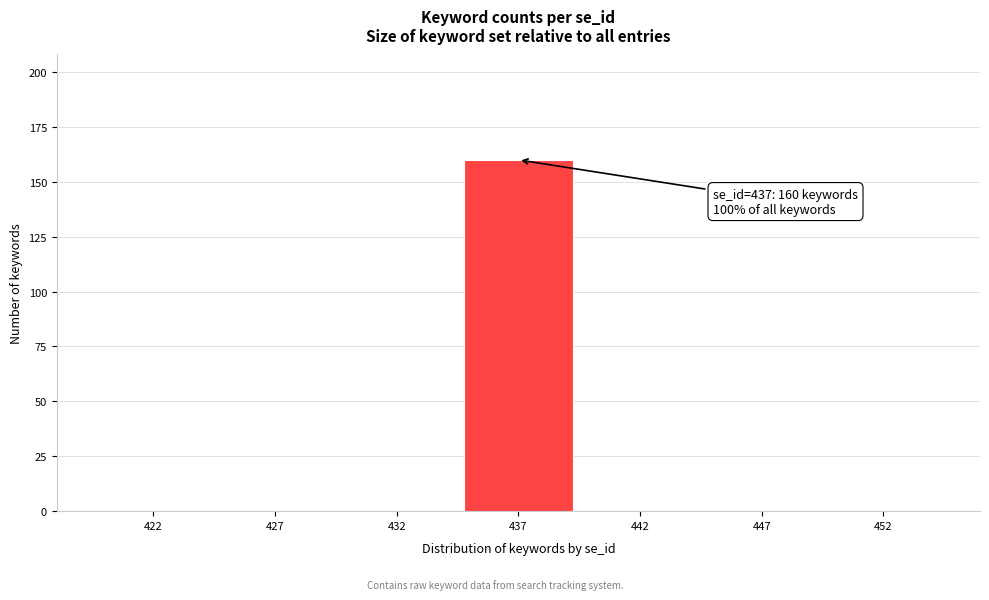

Reading right to left, what are all the values shown in this chart?

452=0	447=0	442=0	437=160	432=0	427=0	422=0